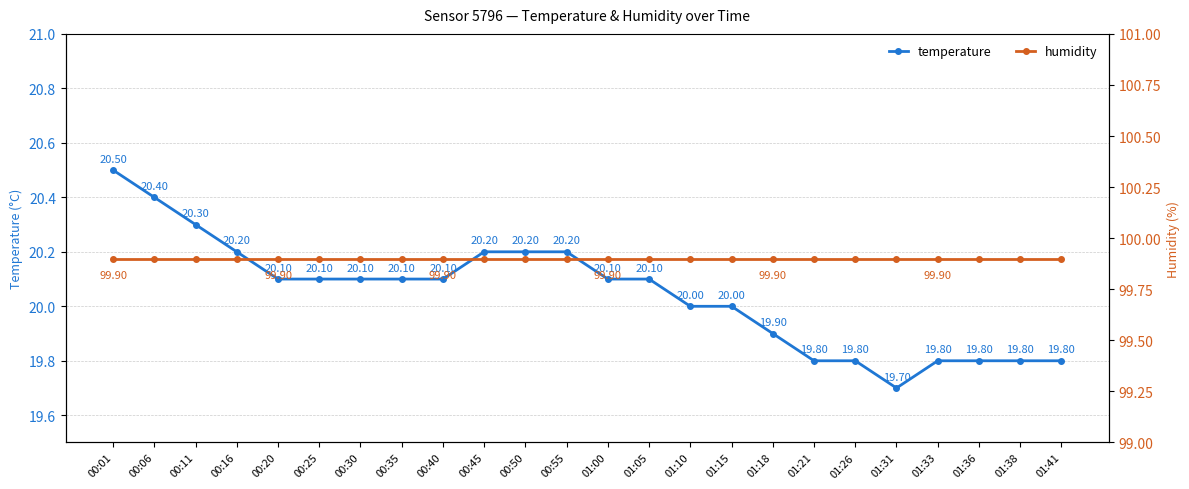

Reading left to right, transcribe all the data shown in this chart.

temperature: 00:01=20.5	00:06=20.4	00:11=20.3	00:16=20.2	00:20=20.1	00:25=20.1	00:30=20.1	00:35=20.1	00:40=20.1	00:45=20.2	00:50=20.2	00:55=20.2	01:00=20.1	01:05=20.1	01:10=20.0	01:15=20.0	01:18=19.9	01:21=19.8	01:26=19.8	01:31=19.7	01:33=19.8	01:36=19.8	01:38=19.8	01:41=19.8
humidity: 00:01=99.9	00:06=99.9	00:11=99.9	00:16=99.9	00:20=99.9	00:25=99.9	00:30=99.9	00:35=99.9	00:40=99.9	00:45=99.9	00:50=99.9	00:55=99.9	01:00=99.9	01:05=99.9	01:10=99.9	01:15=99.9	01:18=99.9	01:21=99.9	01:26=99.9	01:31=99.9	01:33=99.9	01:36=99.9	01:38=99.9	01:41=99.9